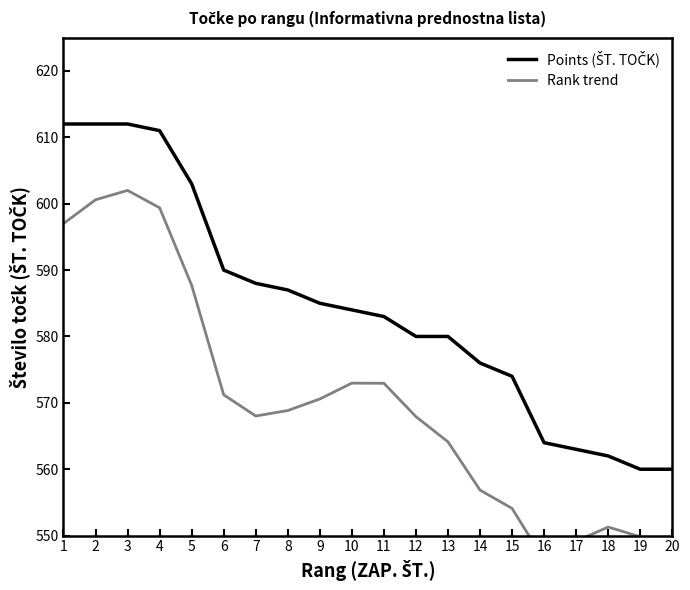

Is the value of Rank trend at 18 greater than the value of Points (ŠT. TOČK) at 20?

No